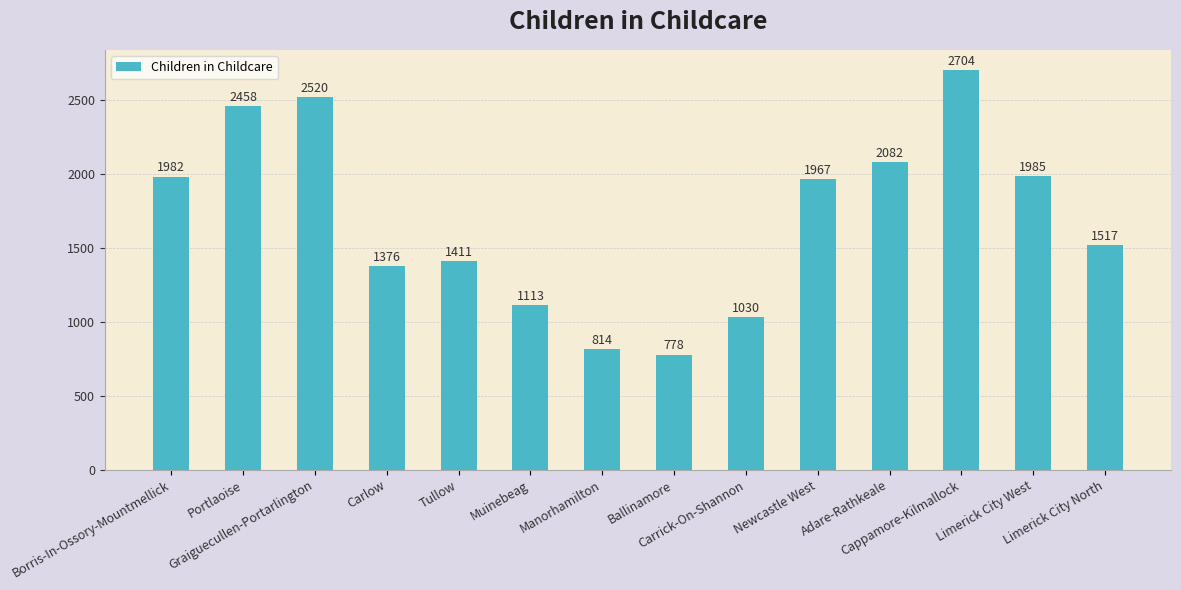

What is the value of the 1st bar from the left?

1982